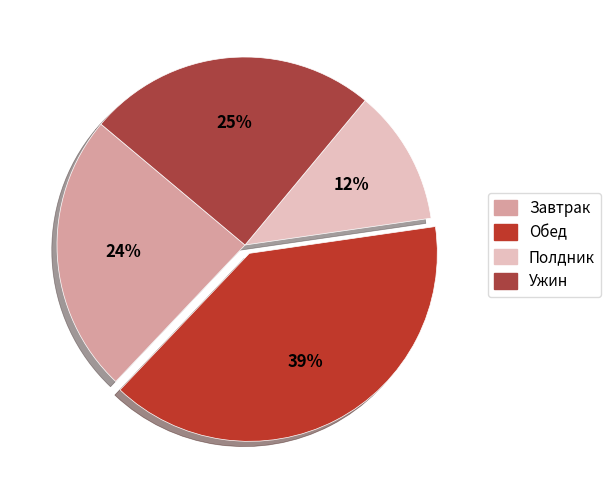

Does Ужин represent more than half of the total?

No